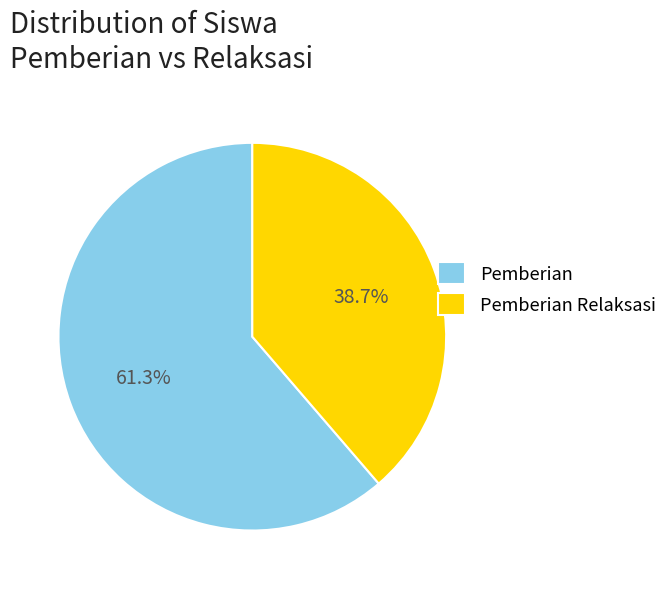

Is the sum of Pemberian and Pemberian Relaksasi greater than half?

Yes